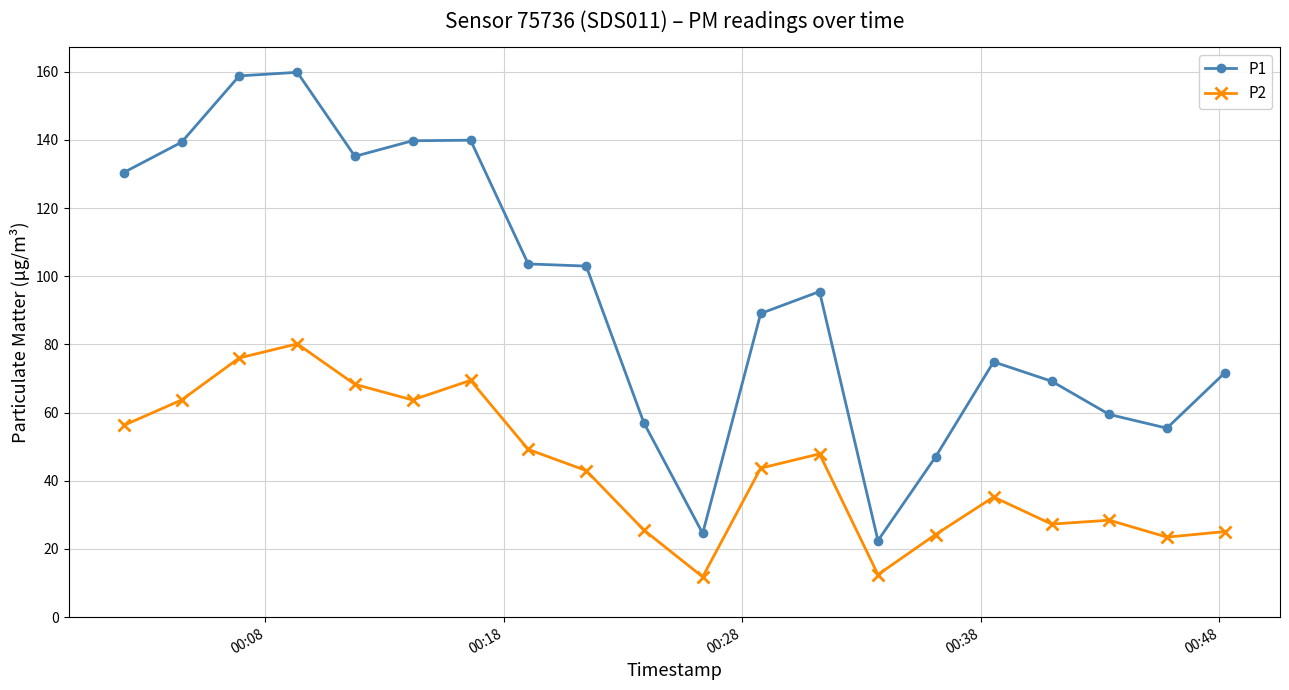

True or false: P2 and P1 cross at least once.

False